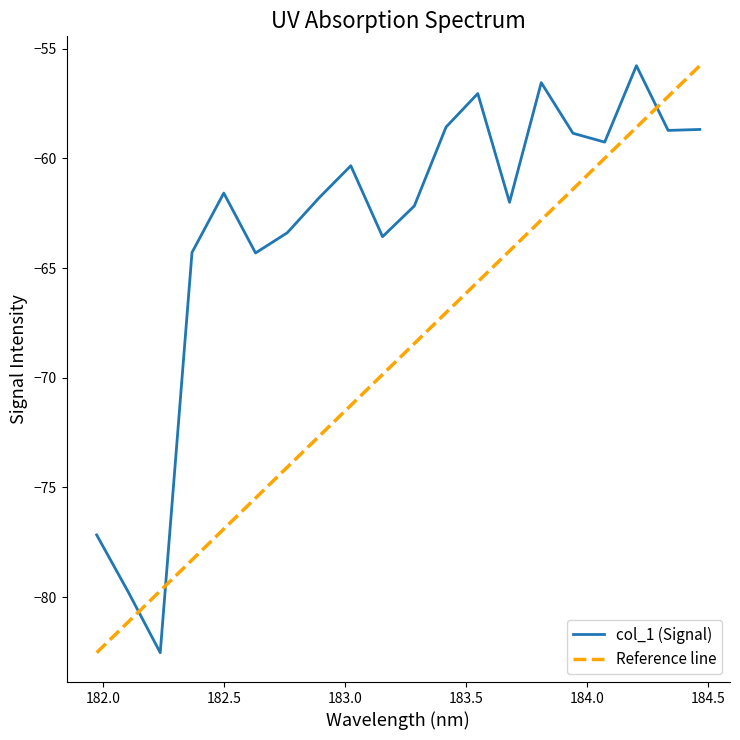

What is the average value?

-63.3